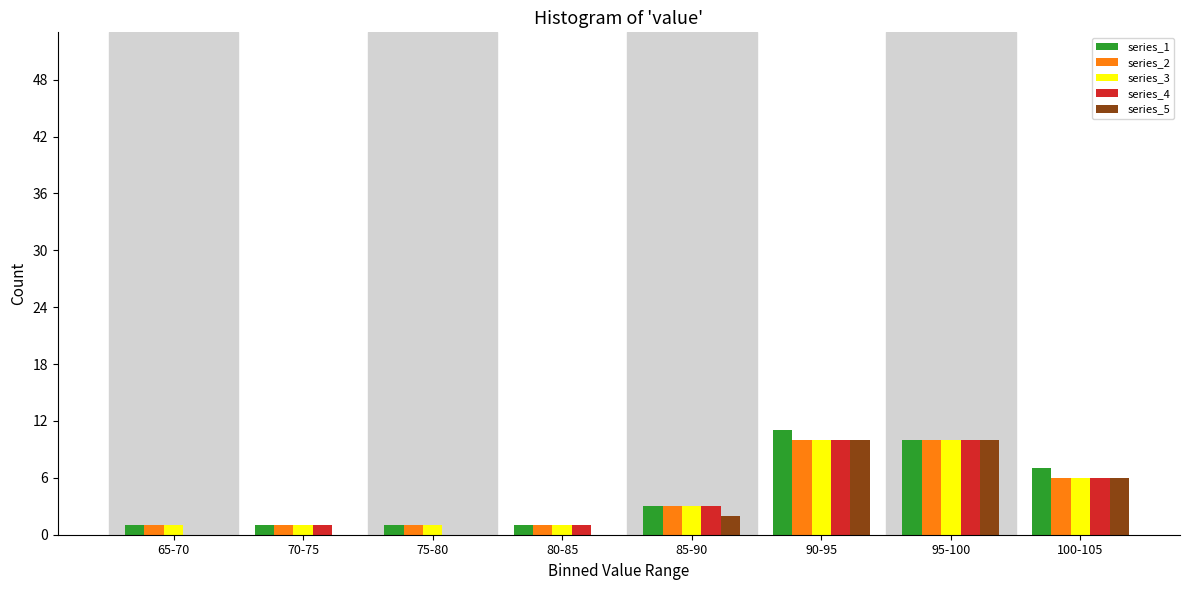

What is the maximum value shown in the chart?

11